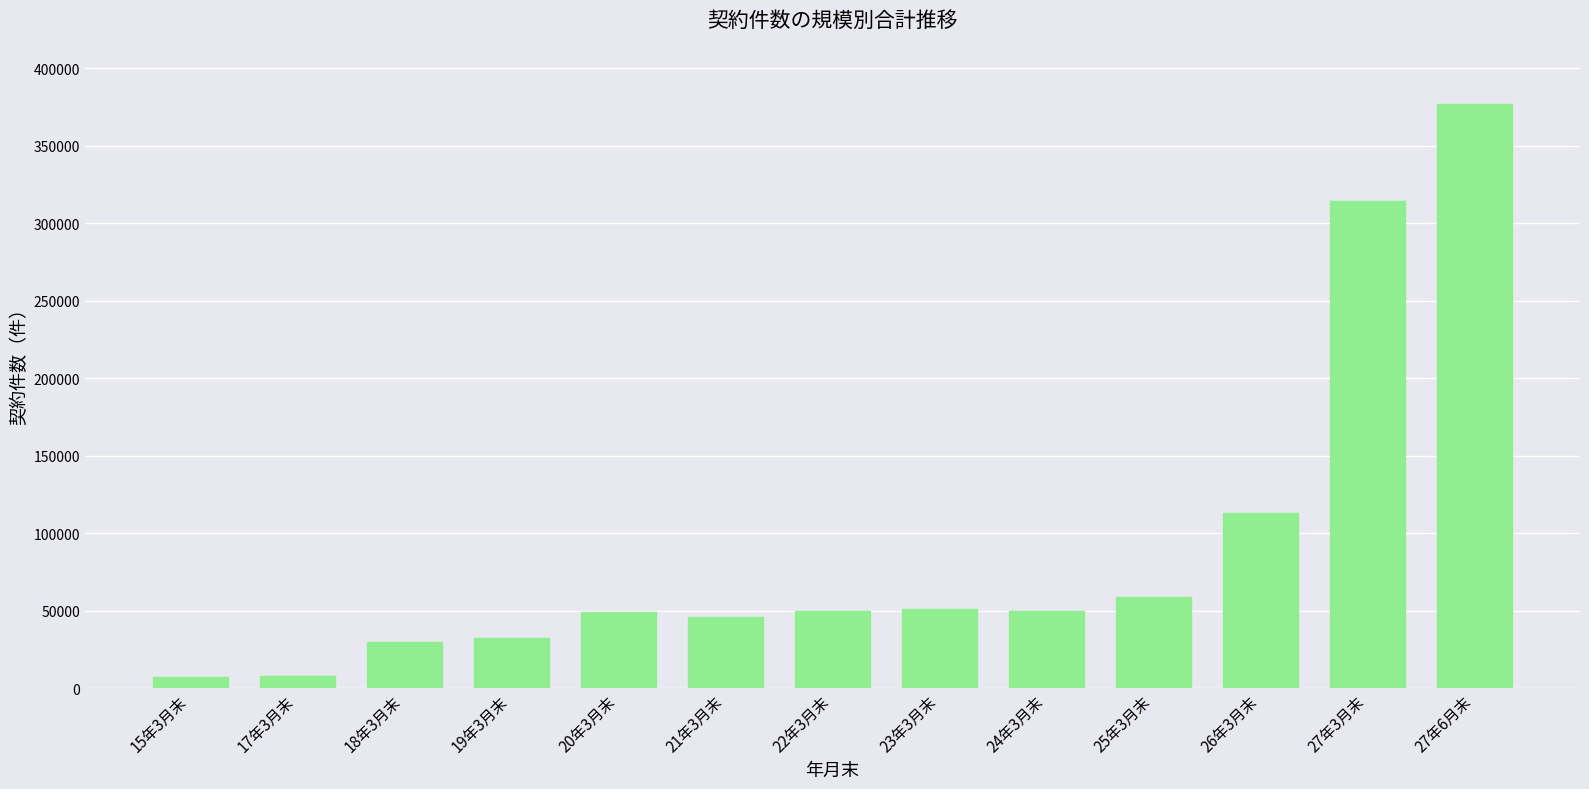

What is the label of the 4th bar from the left?

19年3月末